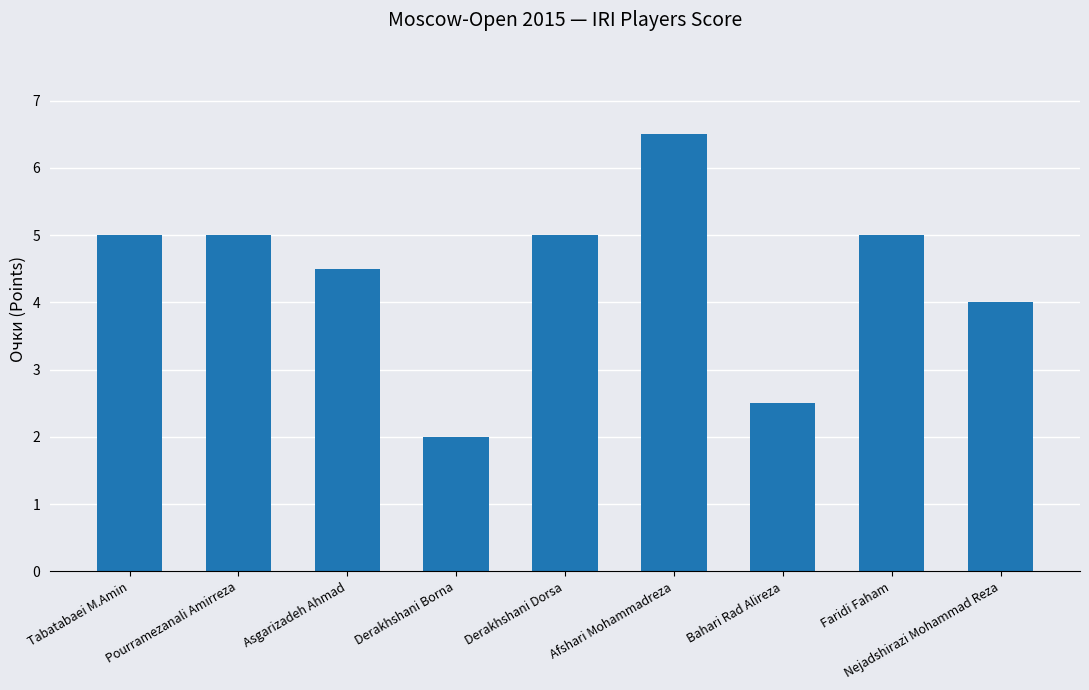

The value at Nejadshirazi Mohammad Reza is 6.1. True or false?

False